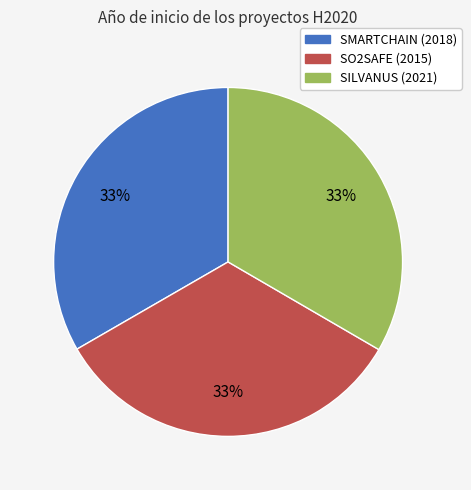

Does any single category account for the majority?

No